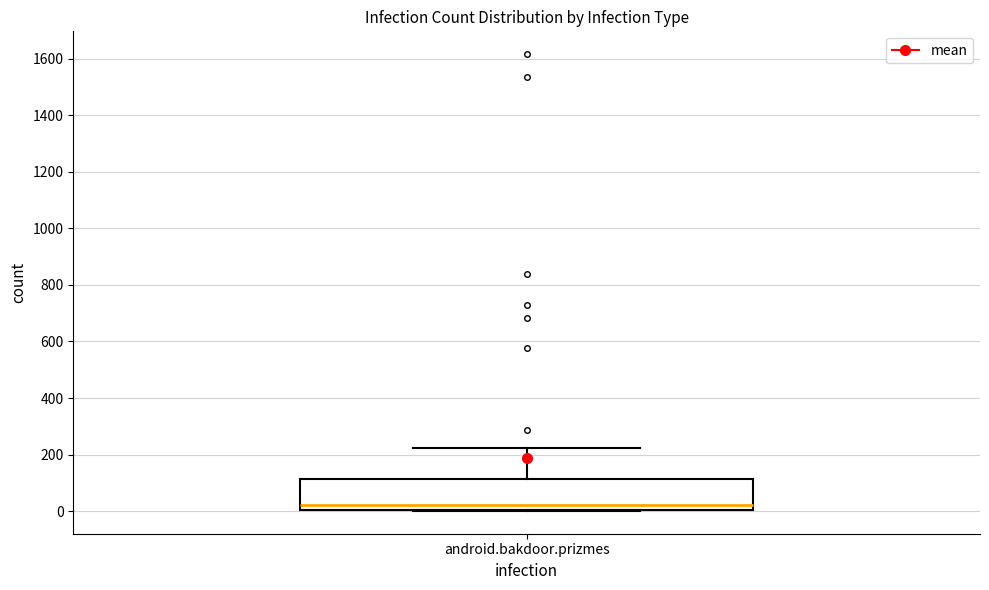

Read this box plot against the y-axis: the position of the median line, the range covered by the box, and the ends of both whiskers. The values are not printed on the chart, so give them approximately, as read against the axis.

median 20, box 0 to 120, whiskers 0 to 220